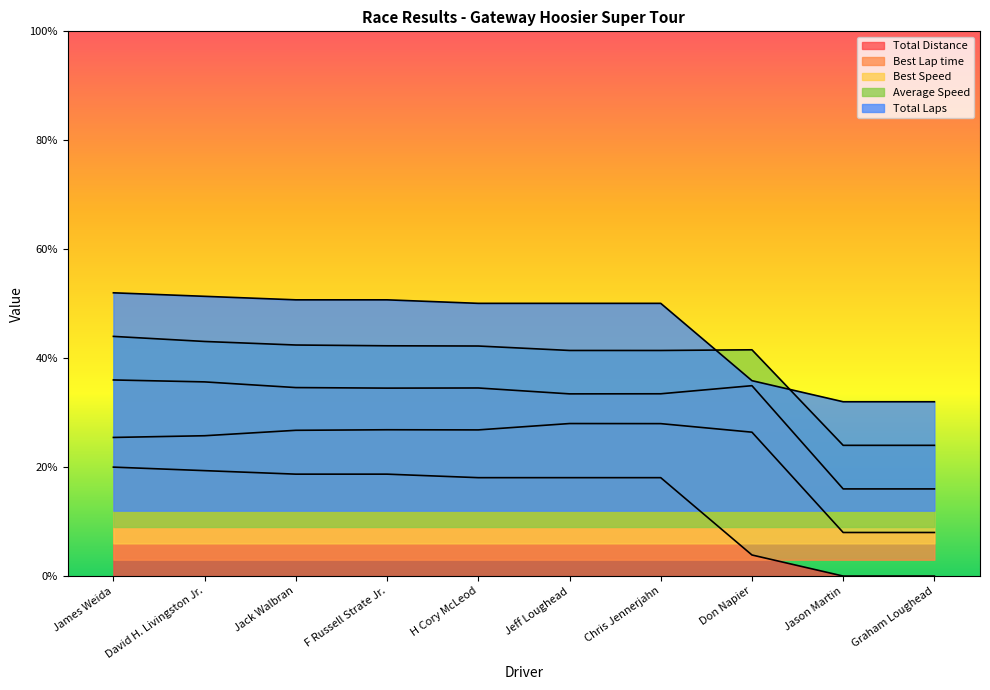

What is the difference between the maximum and minimum values in the Total Distance series?

20.0